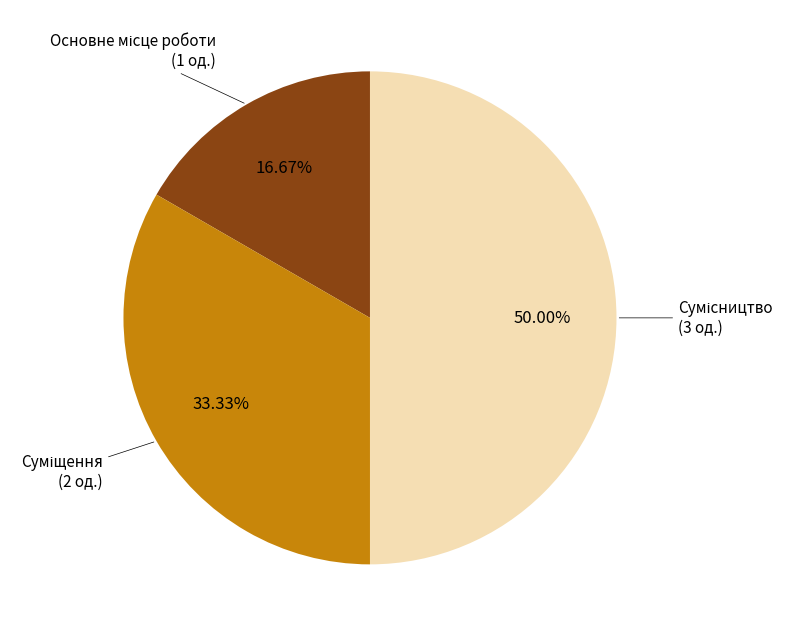

What is the change in value from Основне місце роботи to Сумісництво?

+2